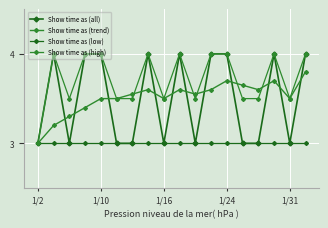

Which series has the largest range (max minus min)?

Show time as (all)